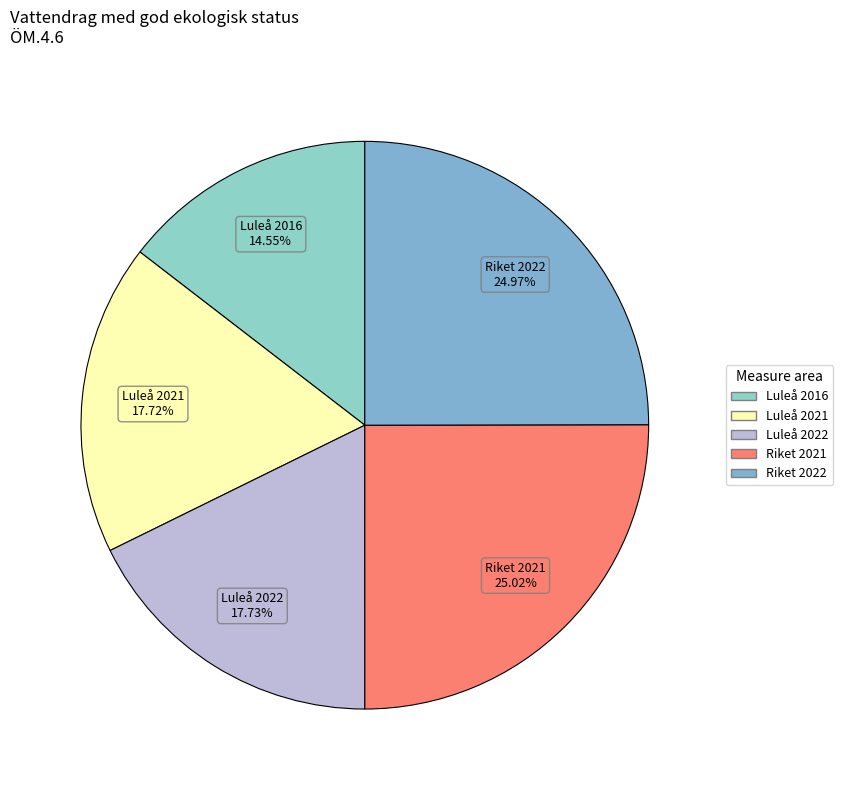

How many segments does this pie chart have?

5